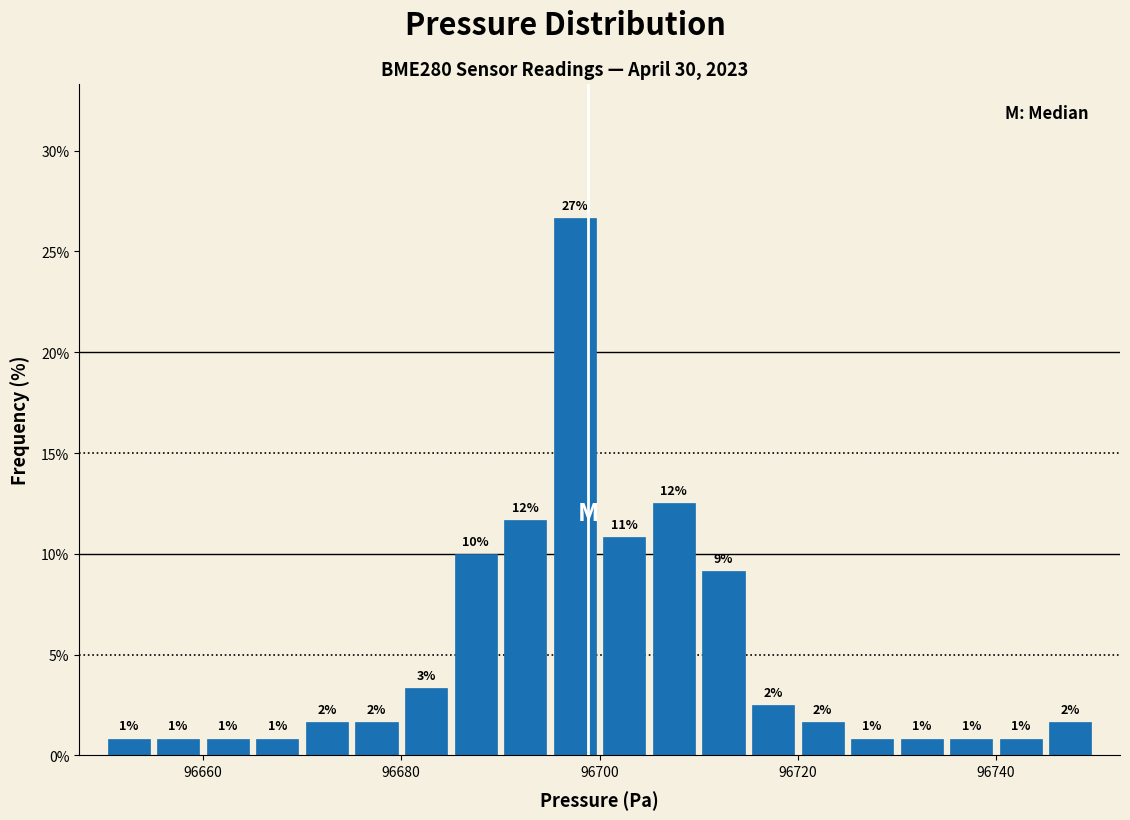

Around what value on the x-axis is the tallest bar? Give the approximate position of its centre, as read against the axis.

96698